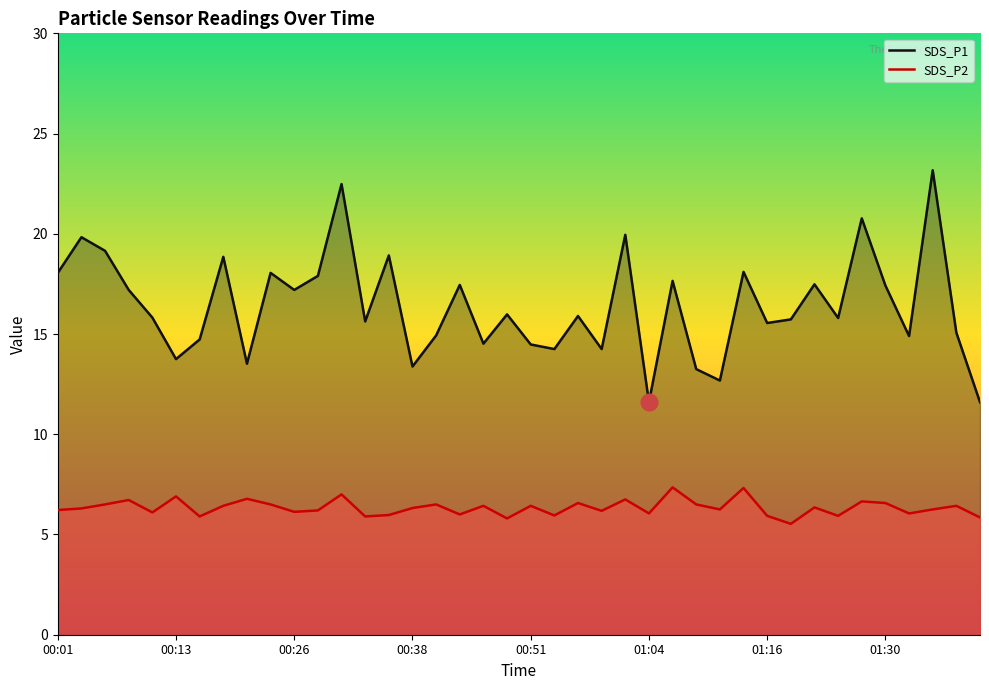

True or false: SDS_P1 and SDS_P2 intersect in this chart.

False